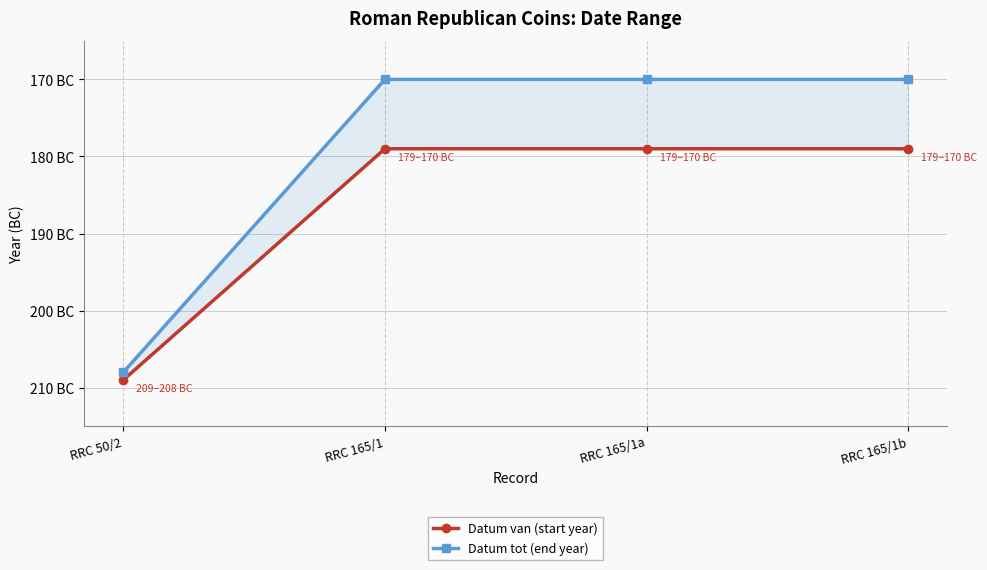

Between RRC 50/2 and RRC 165/1a, which series saw the biggest shift?

Datum tot (end year)